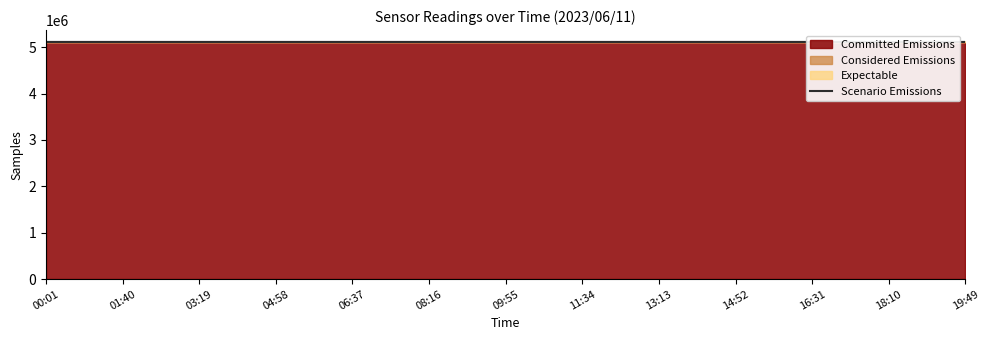

What value does the data have at 13:13?

5113123.7